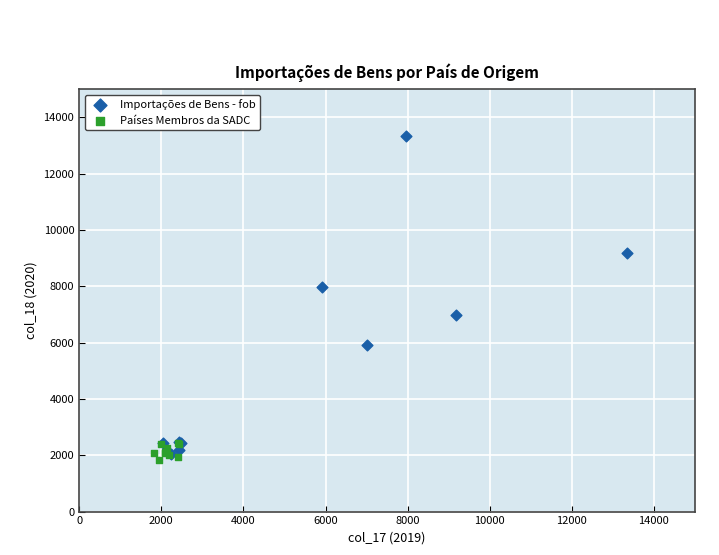

Which series has the largest Y range (max minus min)?

Importações de Bens - fob